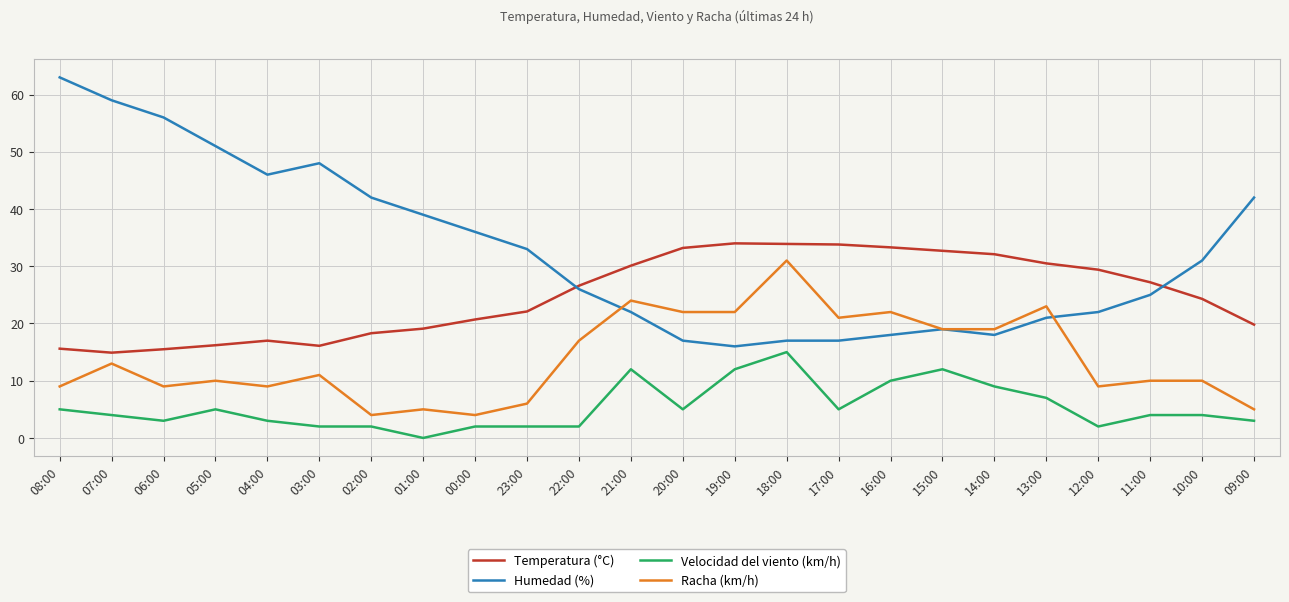

Where is Racha (km/h) nearest to the value 17?

22:00